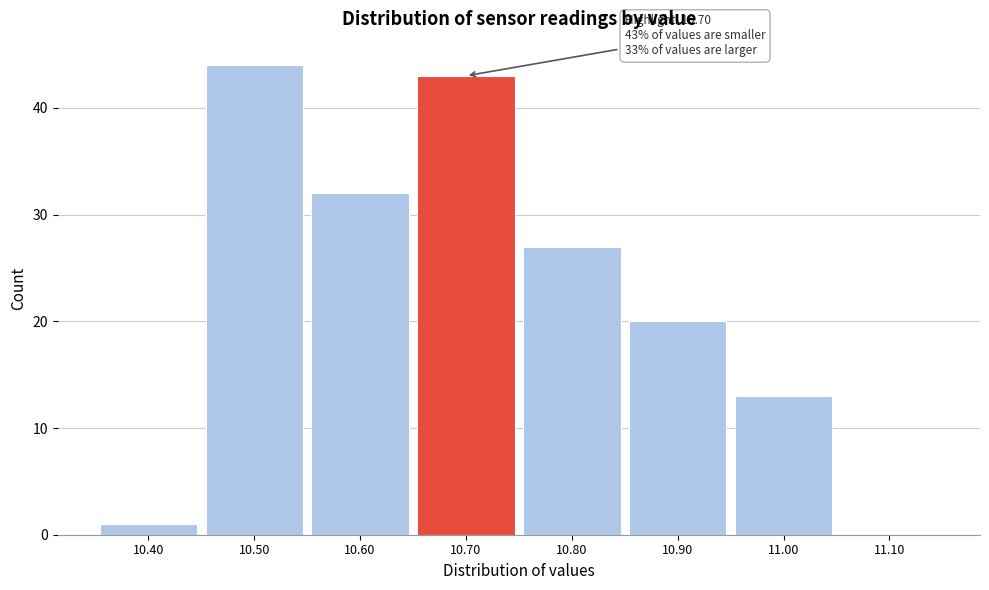

Which range on the x-axis has the tallest bar?

10.45 to 10.55